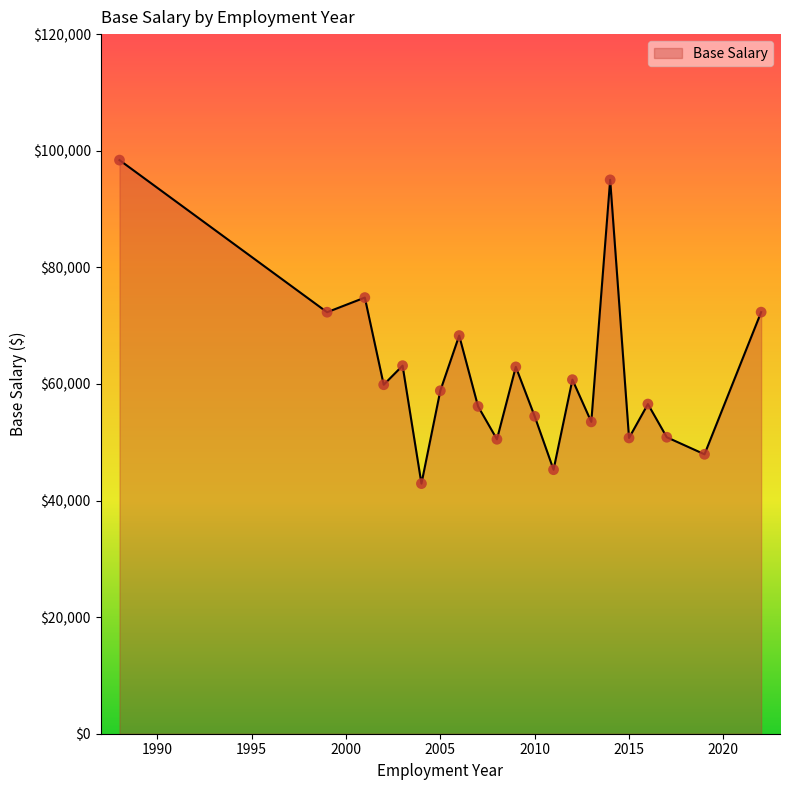

What is the greatest value displayed?

98390.0